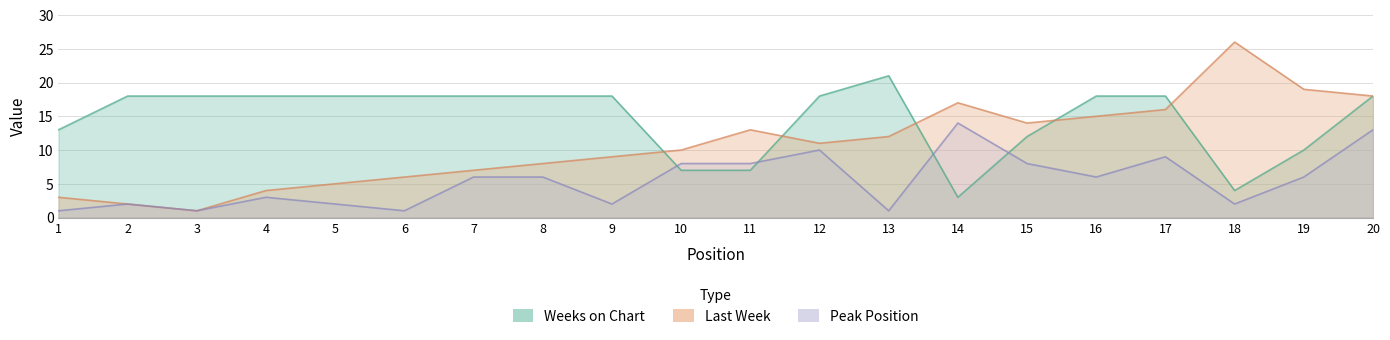

At how many categories does at least one series exceed 1?

20